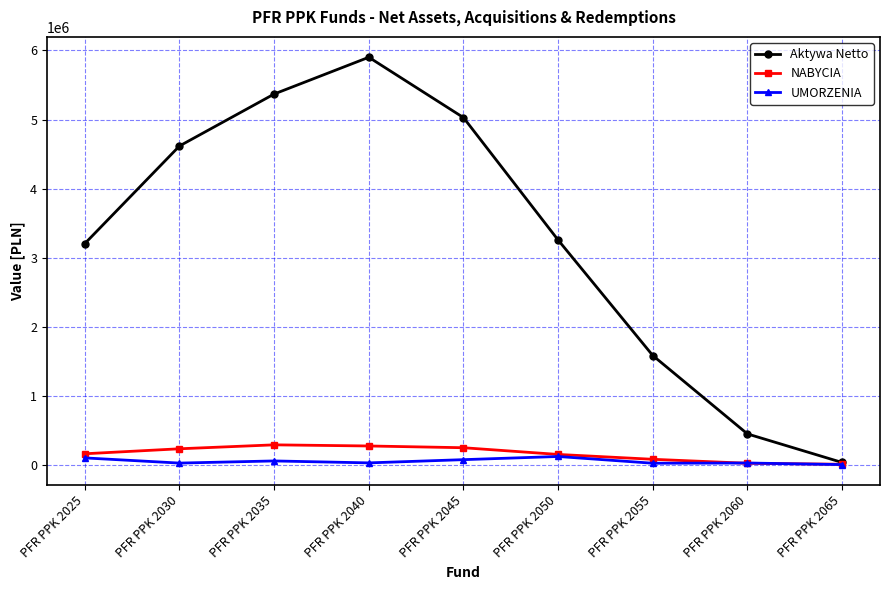

Which series has the largest total across all categories?

Aktywa Netto